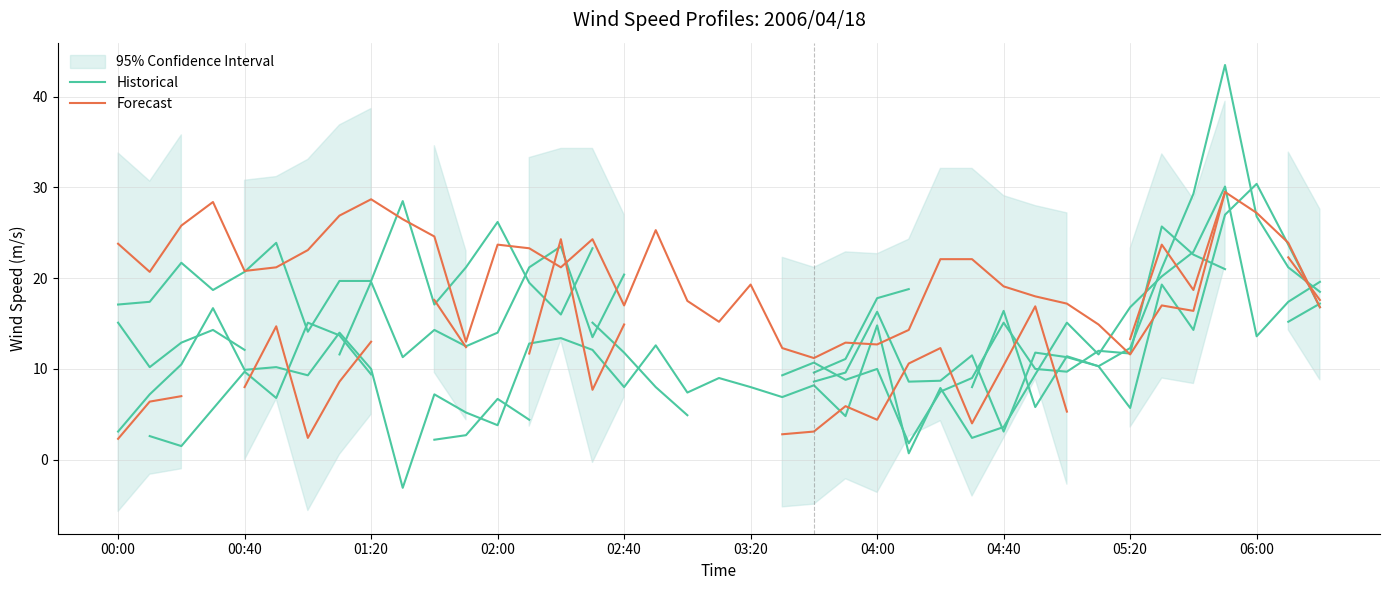

In Forecast, how many points are higher than both neighbors (excluding endpoints)?

6